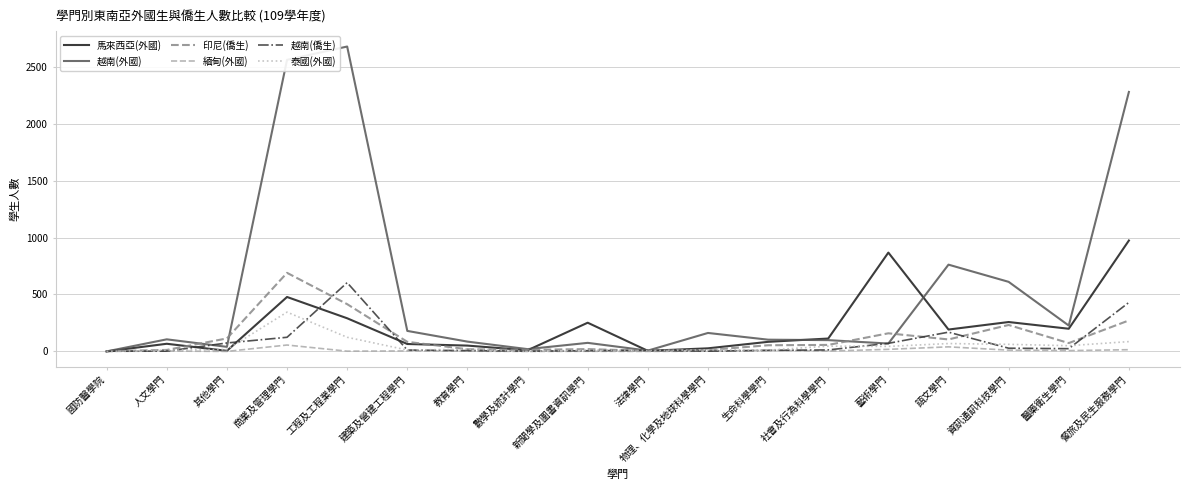

Does the chart display data point markers on the line(s)?

No